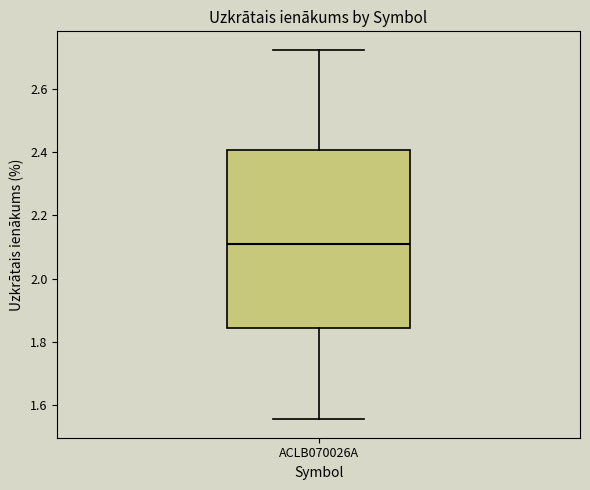

Read this box plot against the y-axis: the position of the median line, the range covered by the box, and the ends of both whiskers. The values are not printed on the chart, so give them approximately, as read against the axis.

median 2.10, box 1.84 to 2.40, whiskers 1.56 to 2.72